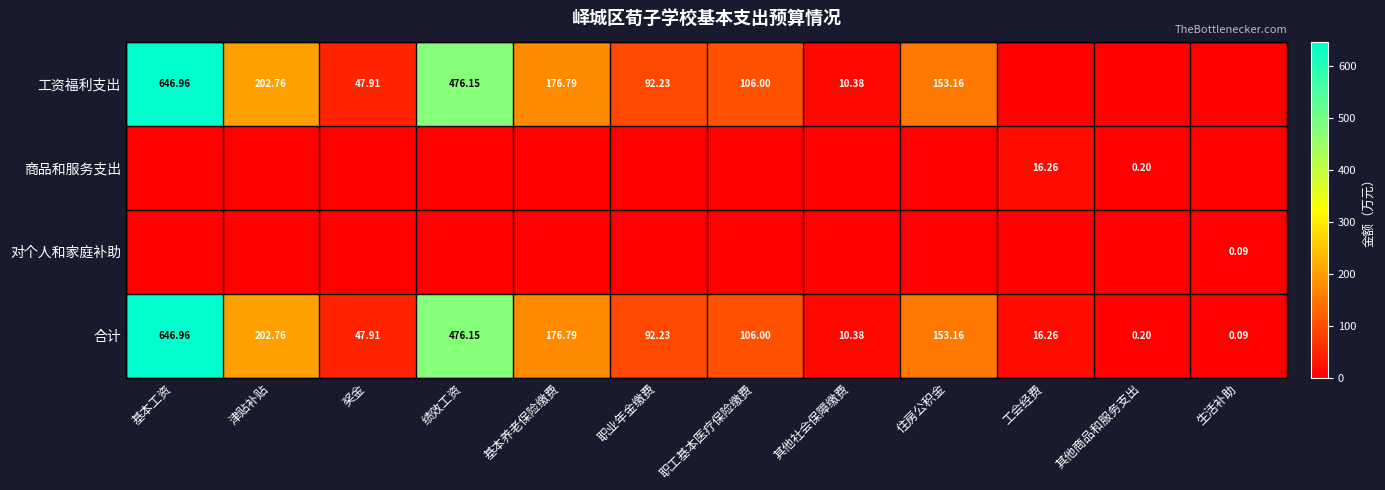

Is the value of 合计 at 职业年金缴费 greater than the value of 工资福利支出 at 其他社会保障缴费?

Yes